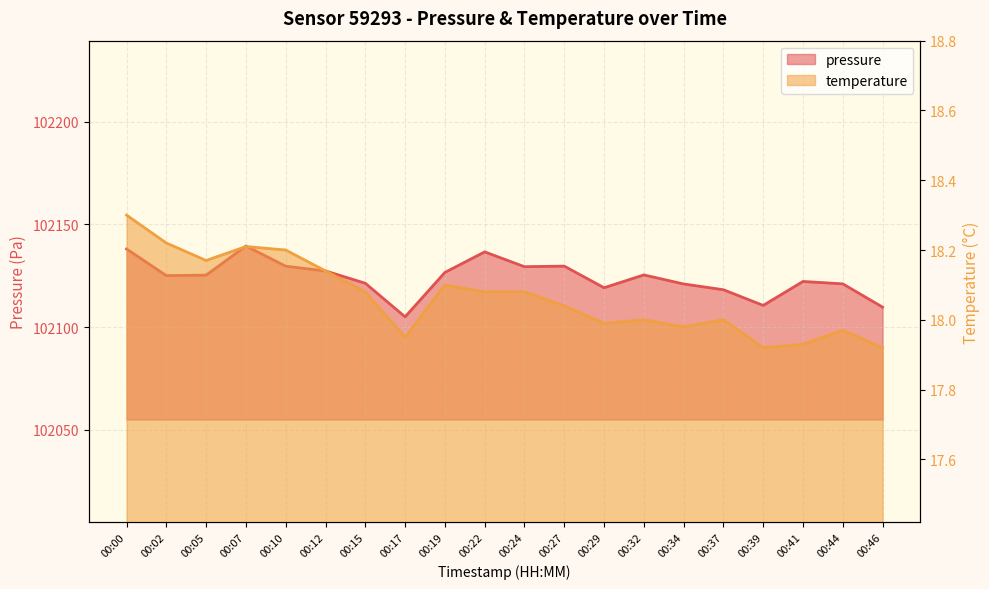

Where is the first local maximum for pressure?

00:07